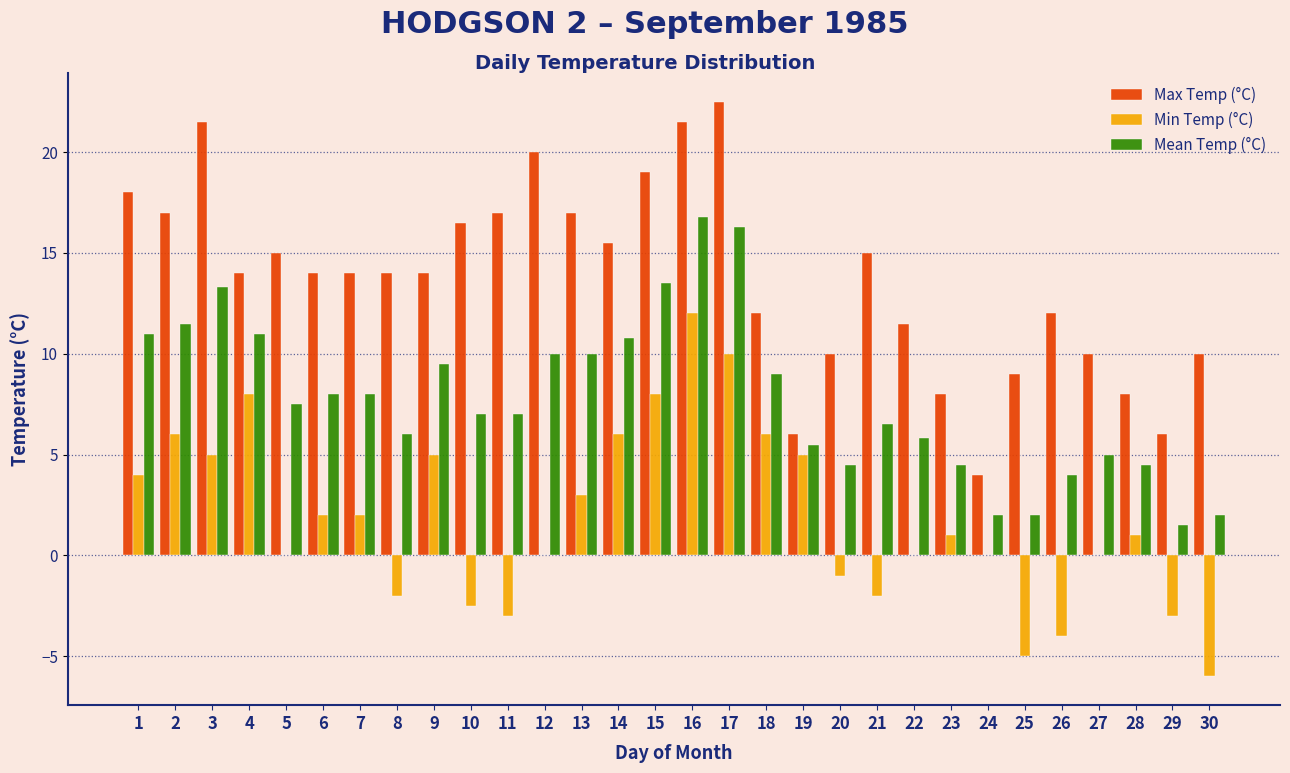

What is the total value across all series at 17?

48.8